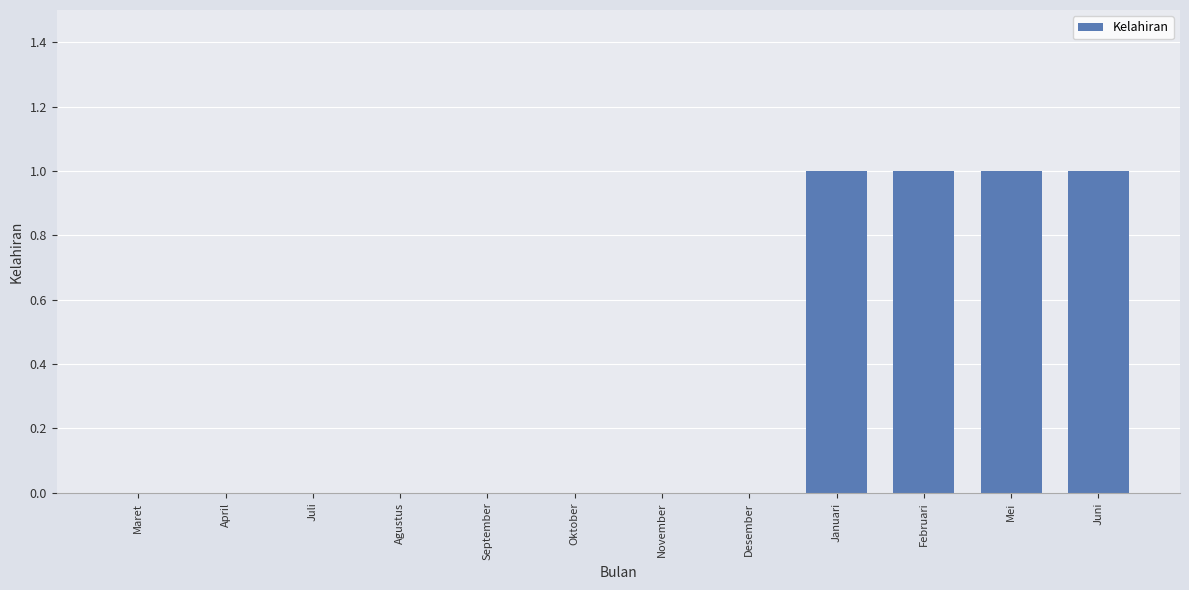

What is the change in value from Desember to Februari?

+1